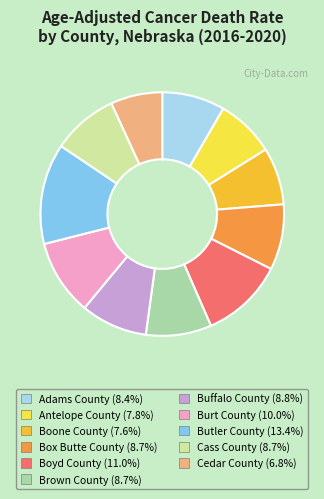

Which has a higher value, Boyd County or Cass County?

Boyd County